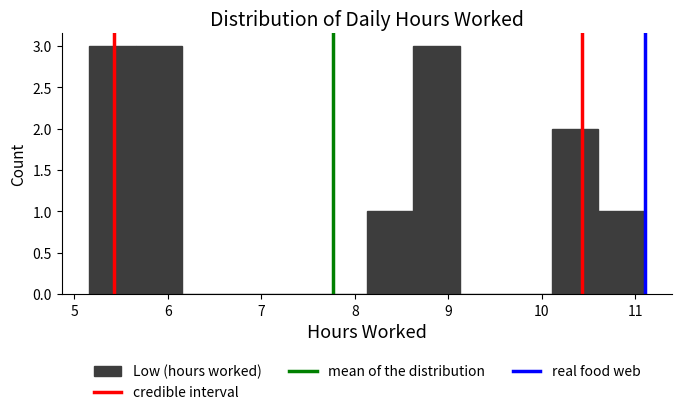

Reading left to right, list every bar in this chart as the range it spans on the x-axis followed by its height. Neither the bar edges nor the heights are printed on the chart, so give them approximately, as read against the axes.

5.2 to 5.7: 3
5.7 to 6.2: 3
6.2 to 6.6: 0
6.6 to 7.1: 0
7.1 to 7.6: 0
7.6 to 8.1: 0
8.1 to 8.6: 1
8.6 to 9.1: 3
9.1 to 9.6: 0
9.6 to 10.1: 0
10.1 to 10.6: 2
10.6 to 11.1: 1